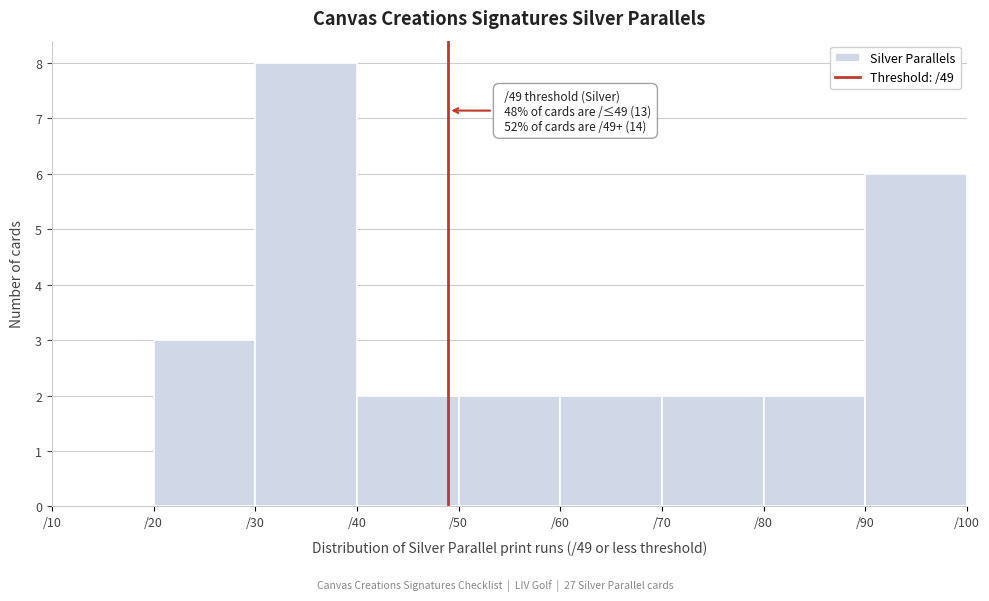

Over which range of the x-axis is the bar tallest?

30 to 40